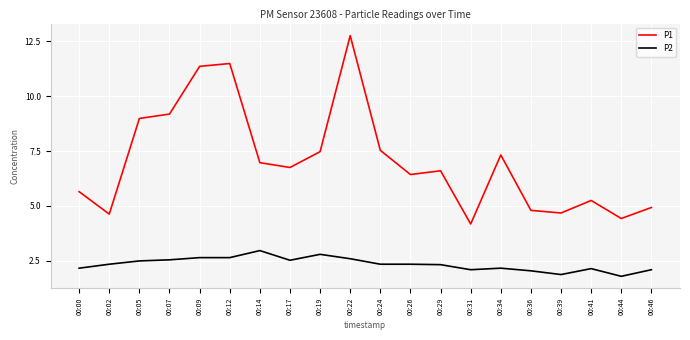

What are all the series names shown in the legend?

P1, P2